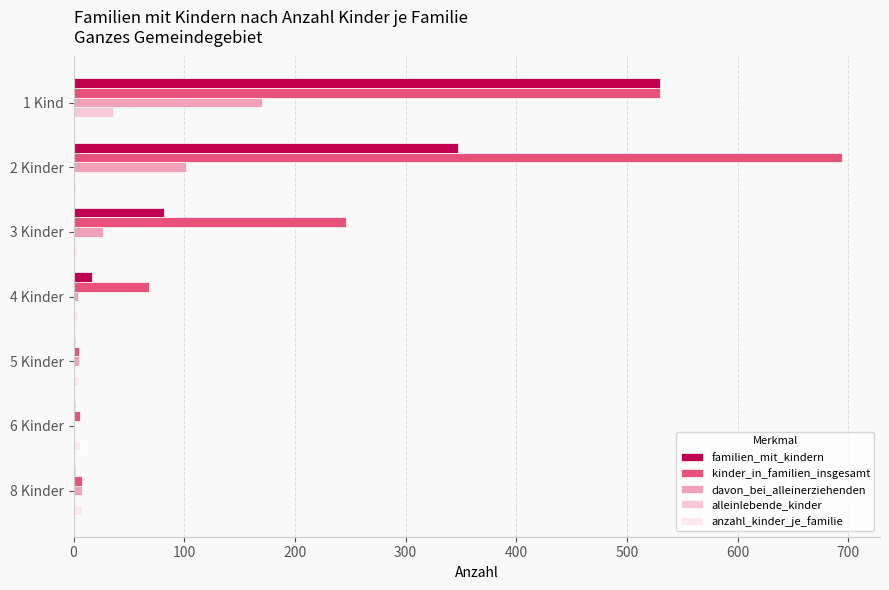

Count the number of categories in the chart.

7